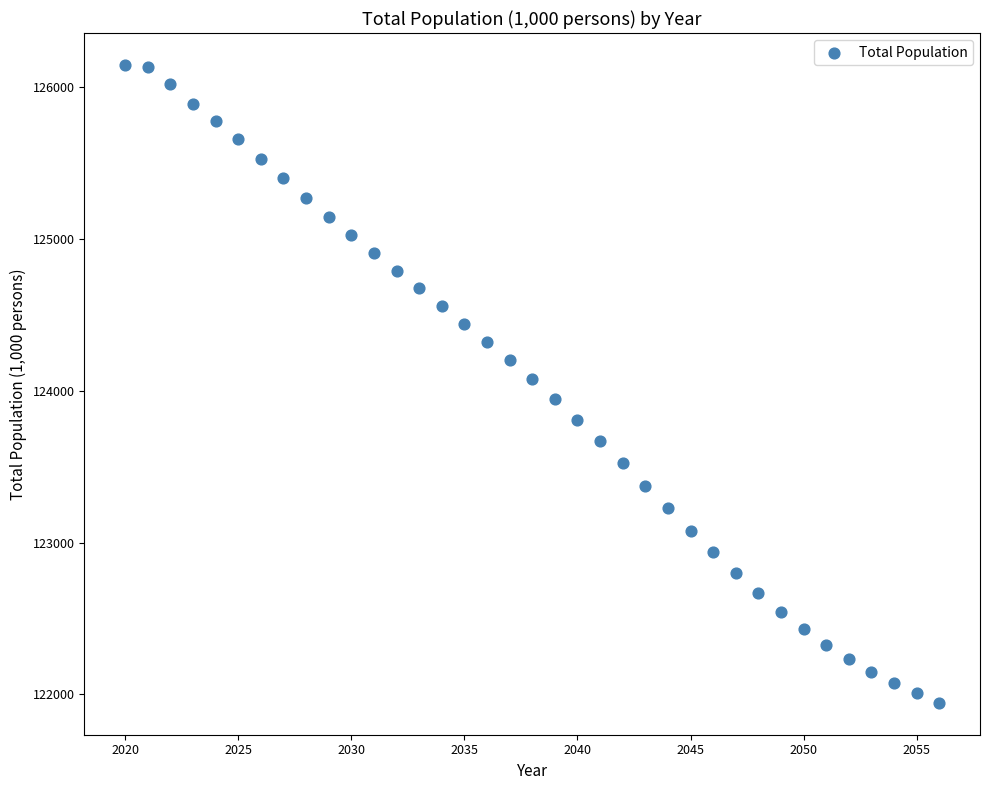

What is the range of X values (max minus min)?

36.0